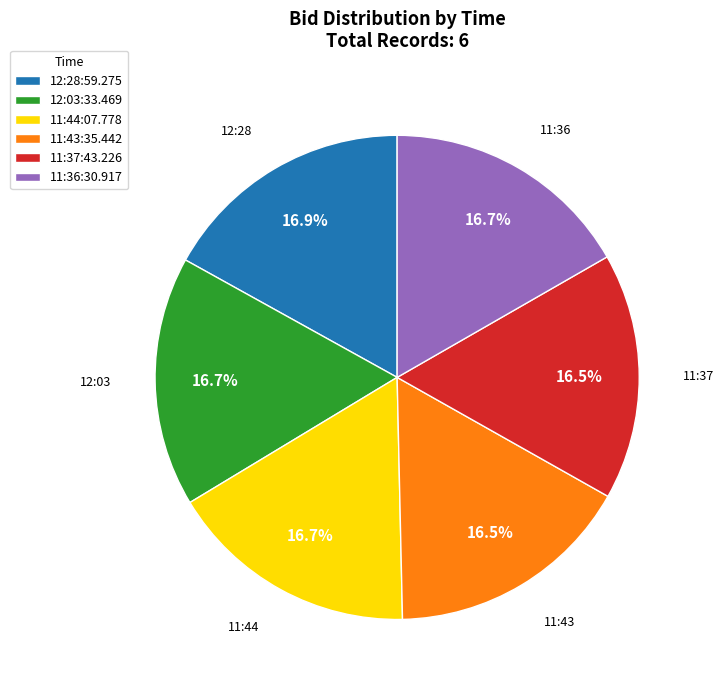

Does any single category account for the majority?

No